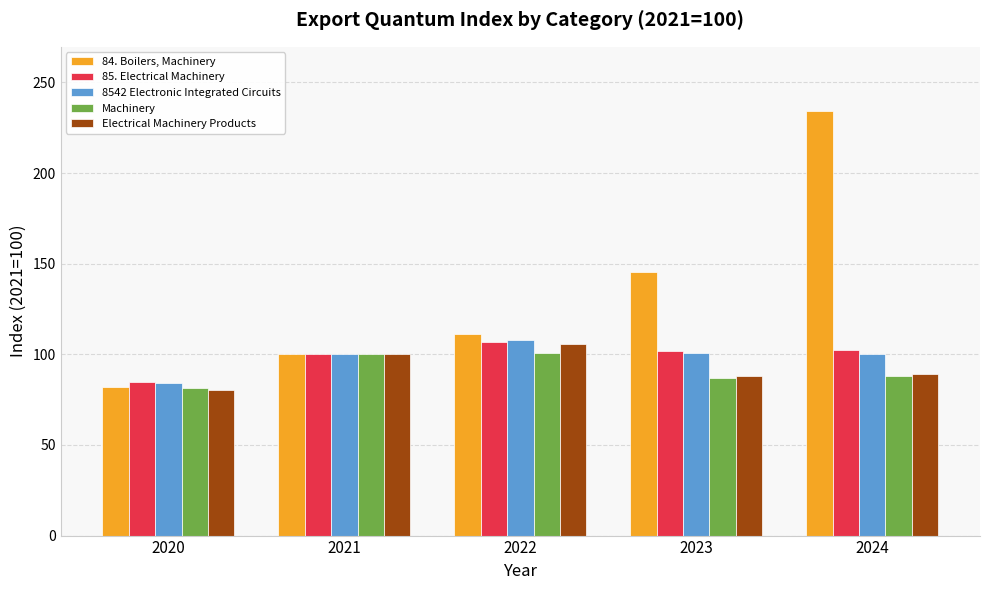

What is the highest value of the Electrical Machinery Products series?

105.5